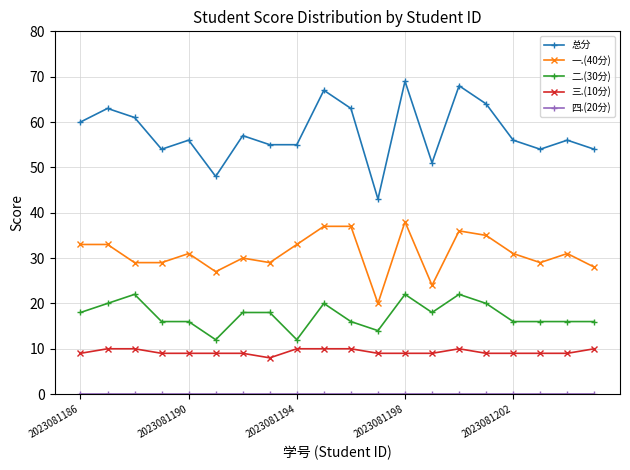

True or false: 三.(10分) has more than 0 interior local peaks.

True